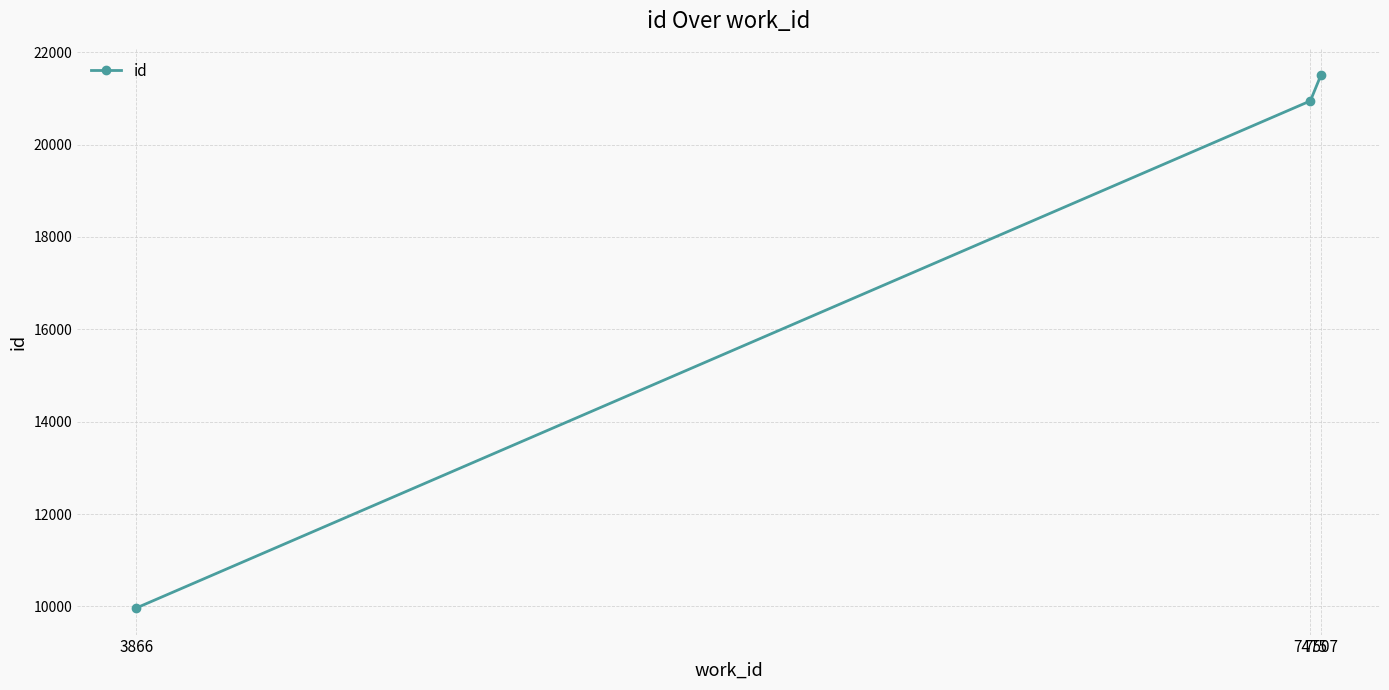

What is the value of the 2nd point from the left?

20945